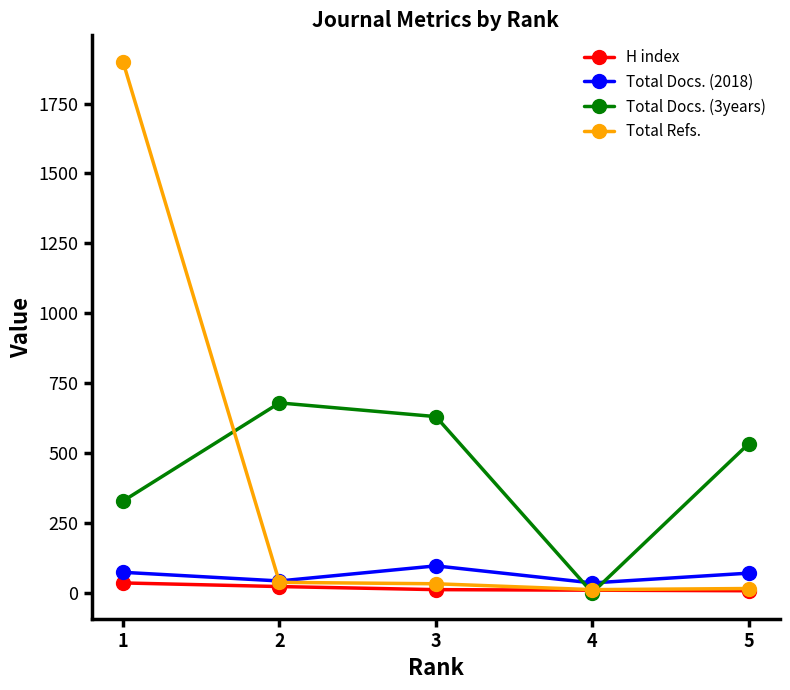

How many values in the Total Docs. (3years) series are below 533?

2